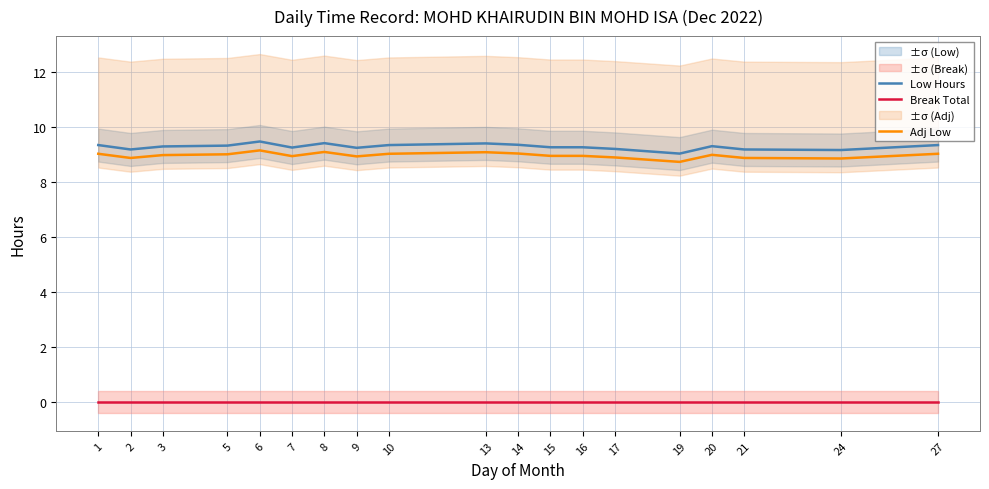

True or false: Break Total and Low Hours intersect in this chart.

False